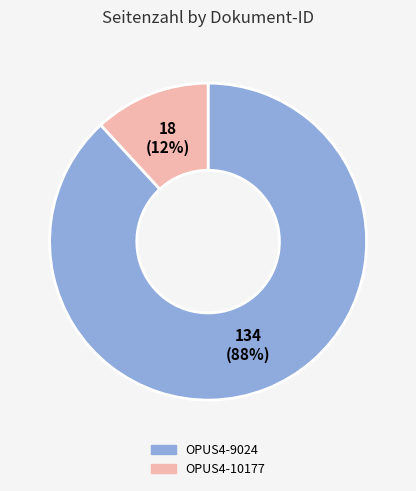

Do OPUS4-9024 and OPUS4-10177 together represent more than half of the pie?

Yes